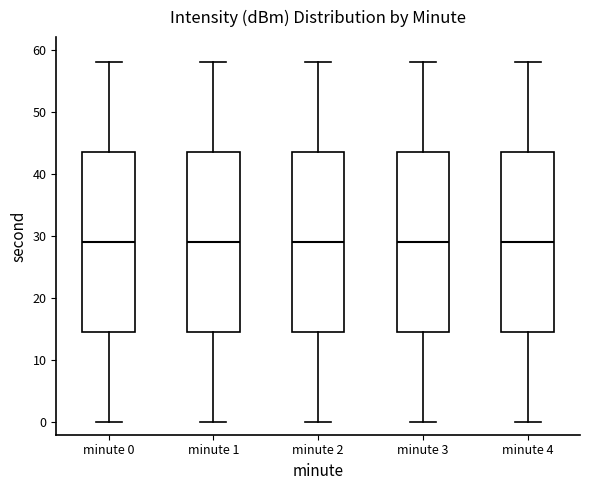

Reading left to right, transcribe this box plot: for each box, give where its median line is, the range the box spans, and where its two whiskers end, as read against the y-axis. The values are not printed on the chart, so give them approximately, as read against the axis.

minute 0: median 29, box 15 to 44, whiskers 0 to 58
minute 1: median 29, box 15 to 44, whiskers 0 to 58
minute 2: median 29, box 15 to 44, whiskers 0 to 58
minute 3: median 29, box 15 to 44, whiskers 0 to 58
minute 4: median 29, box 15 to 44, whiskers 0 to 58